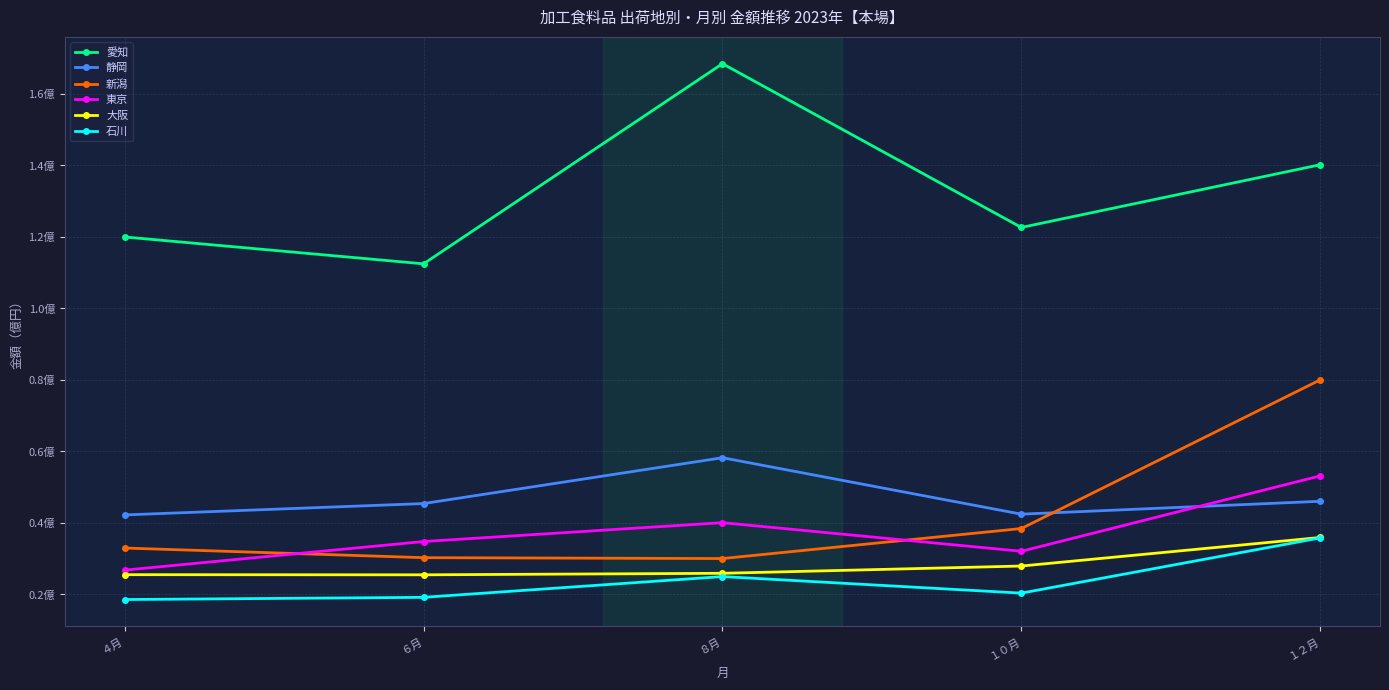

At which category does 東京 reach its first local valley?

１０月